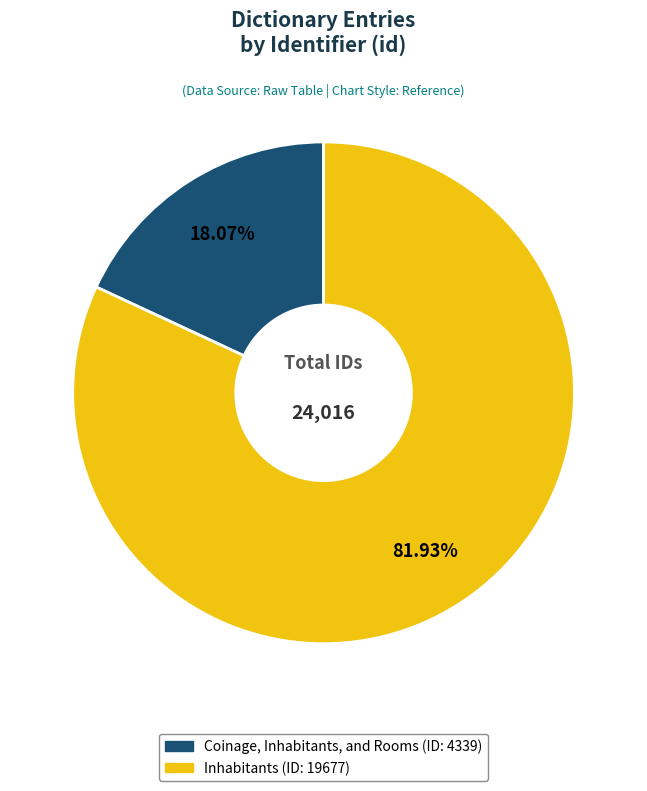

What percentage is the Inhabitants slice, to the nearest percent?

82%